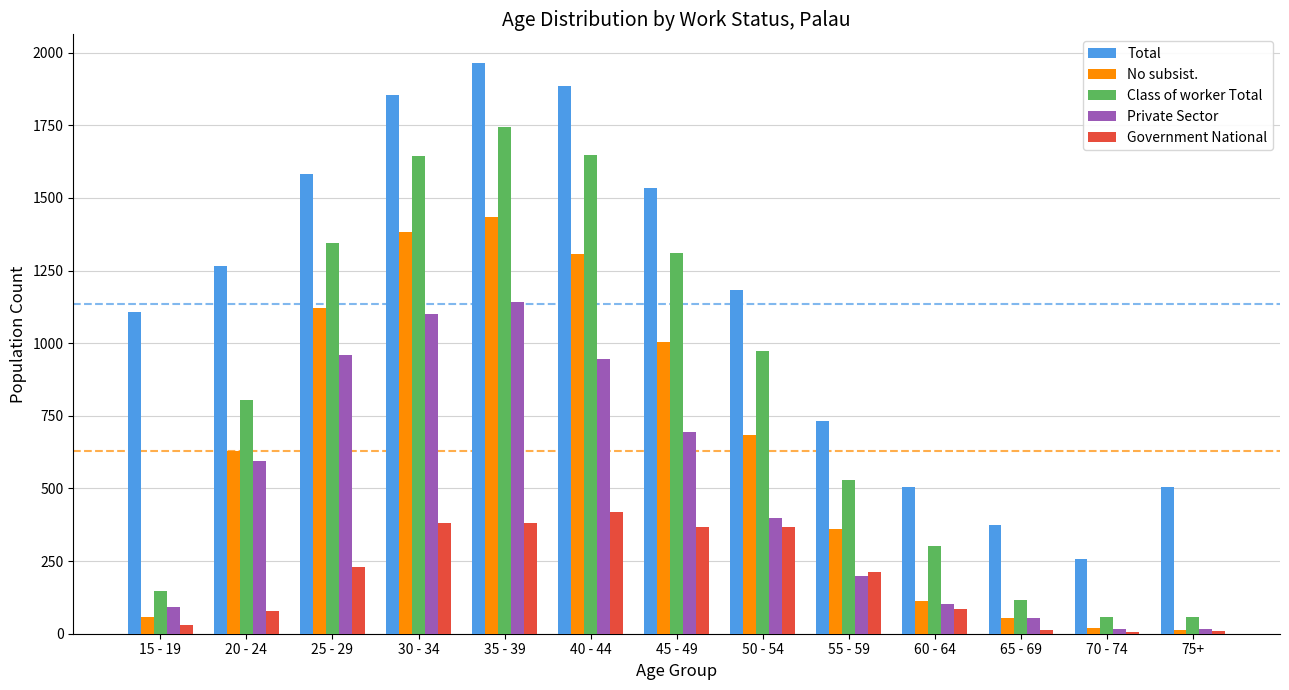

How many values in the No subsist. series are below 629?

6